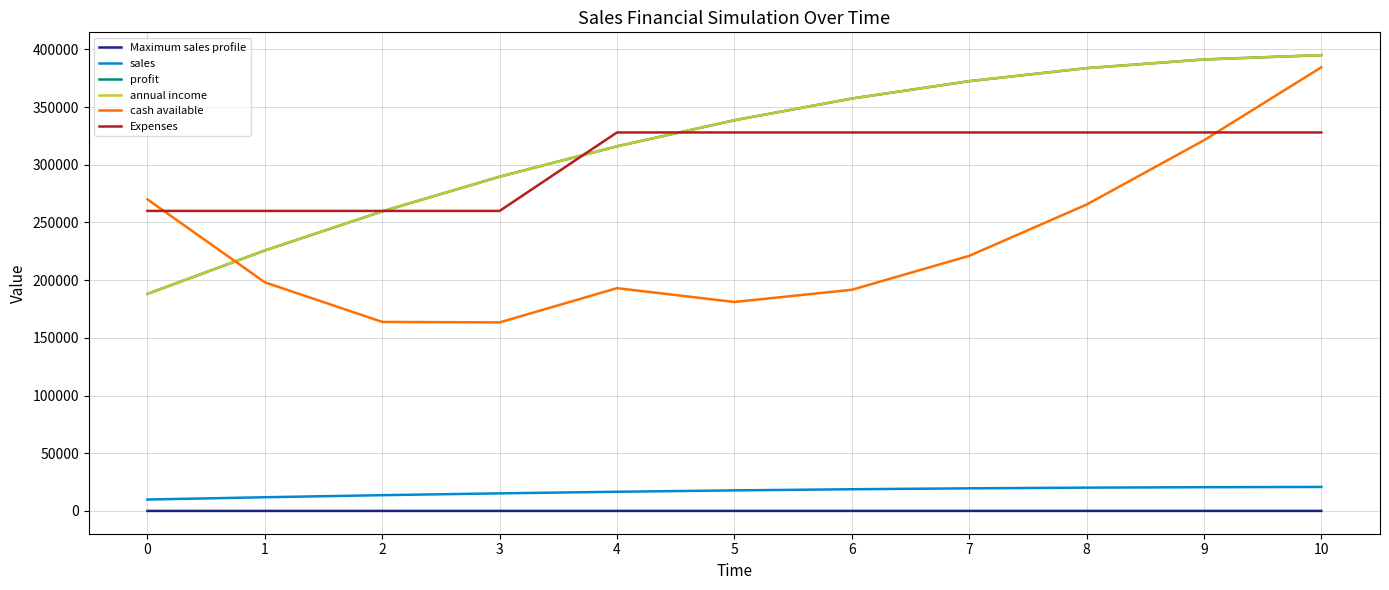

True or false: sales and Expenses intersect in this chart.

False